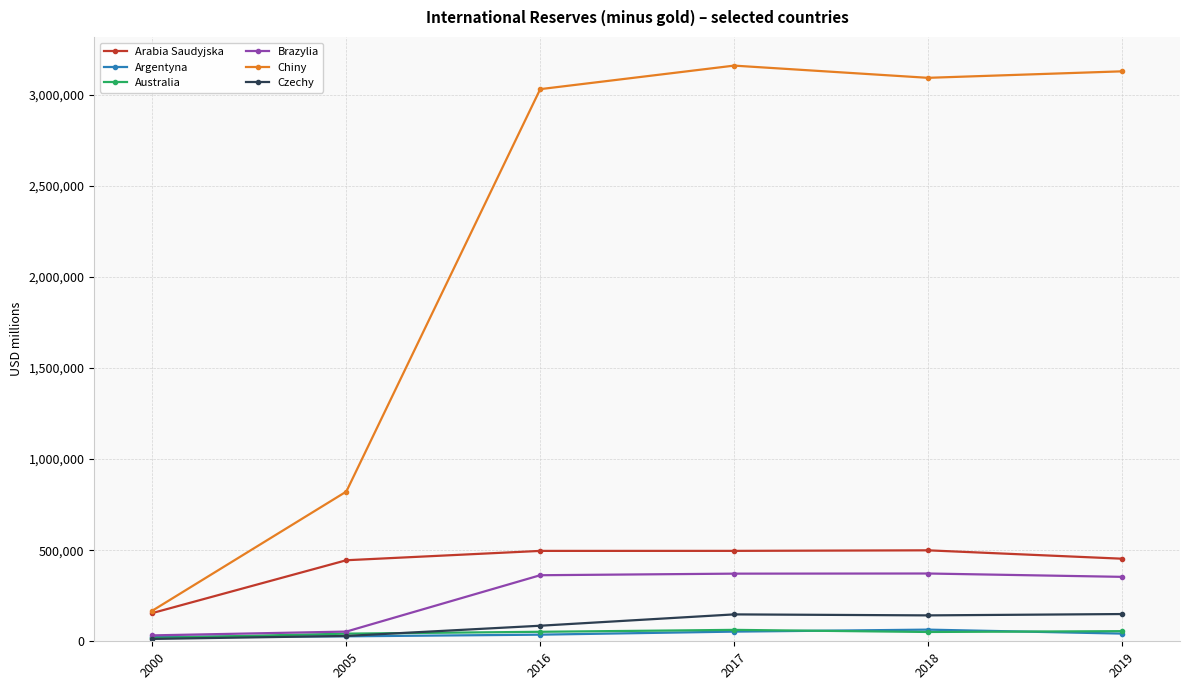

The Australia series shows 18118 at 2000. True or false?

True